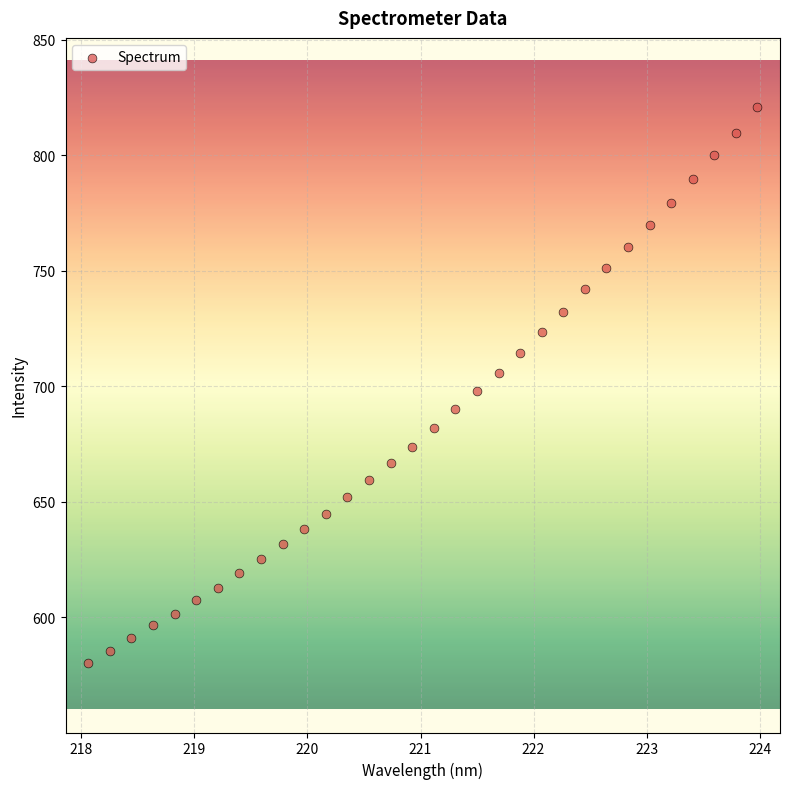

What is the range of Y values (max minus min)?

240.8